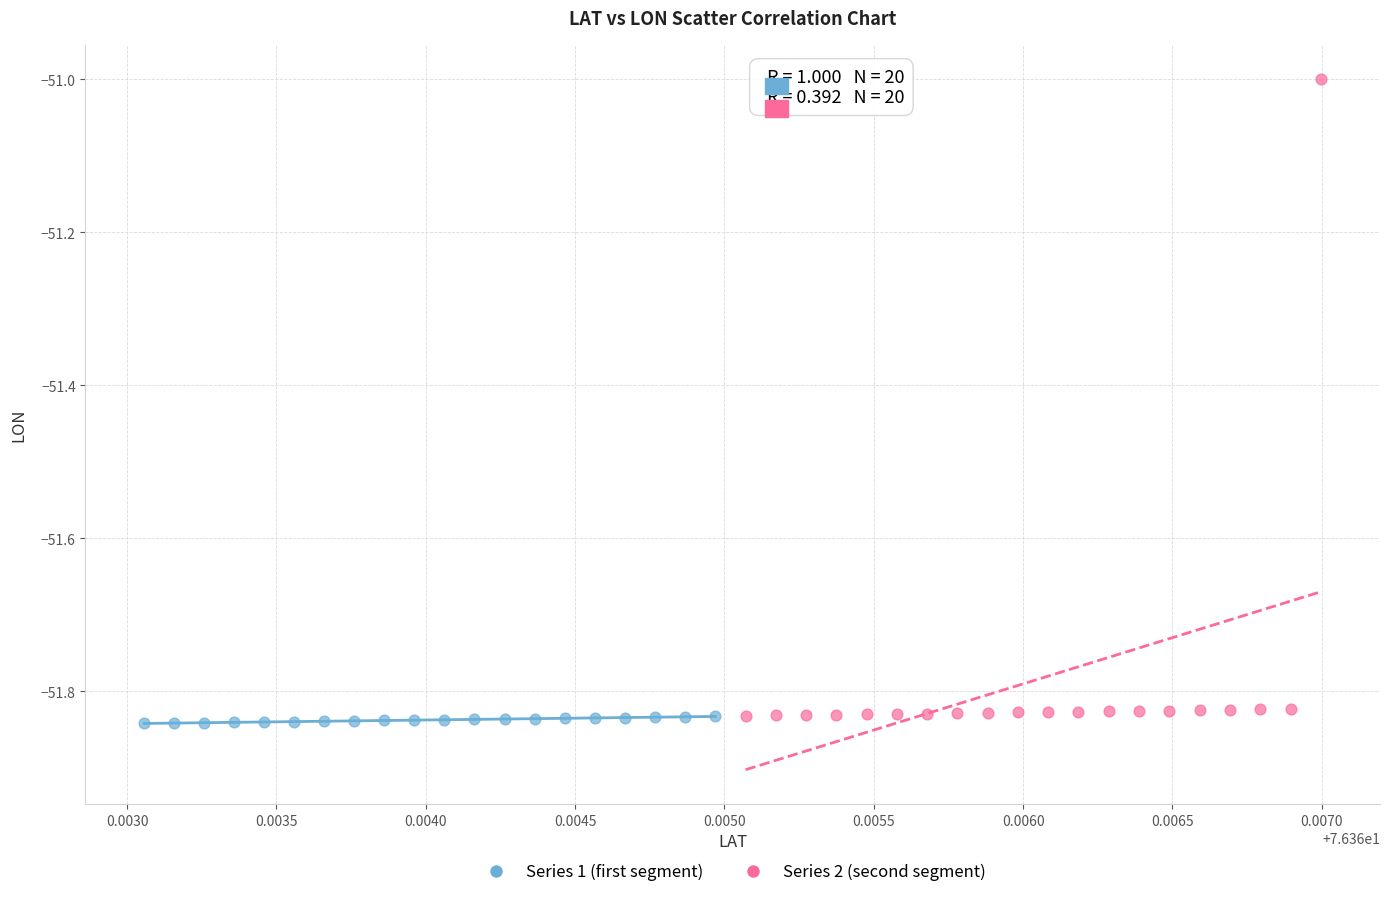

Which series reaches the maximum Y coordinate?

Series 2 (second segment)